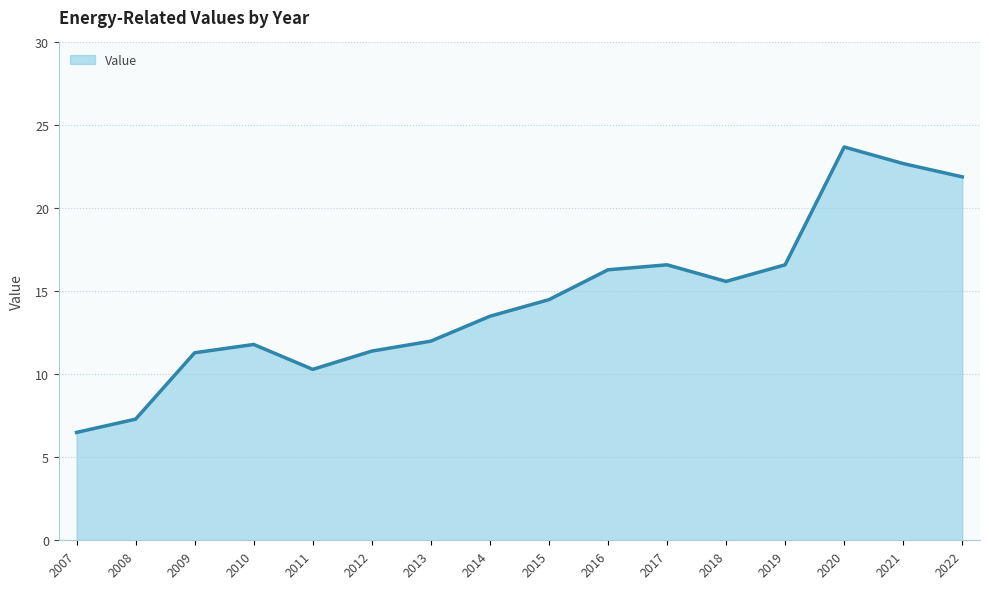

Which category has the lowest value across all series?

2007